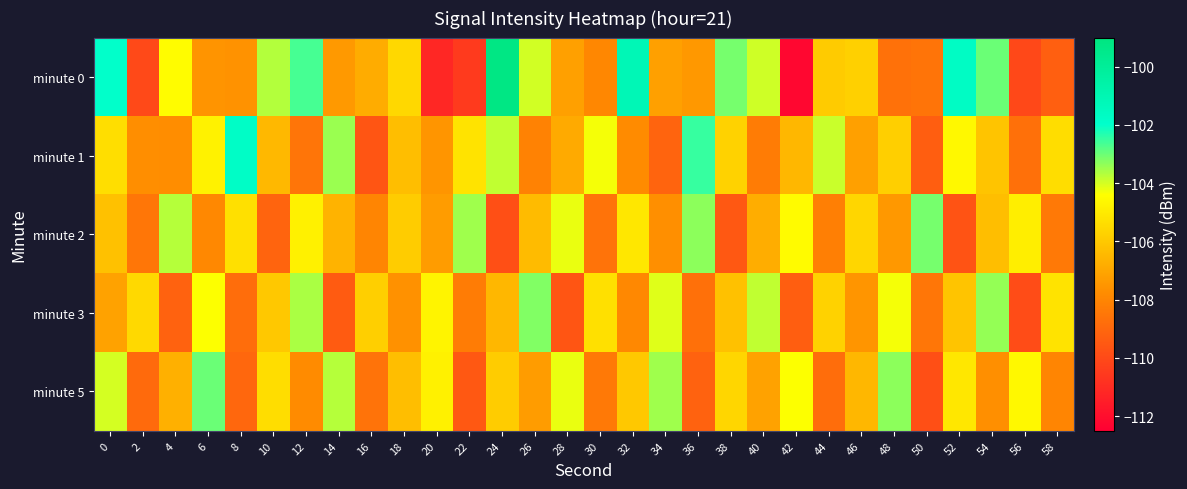

Which category has the highest value across all series?

24